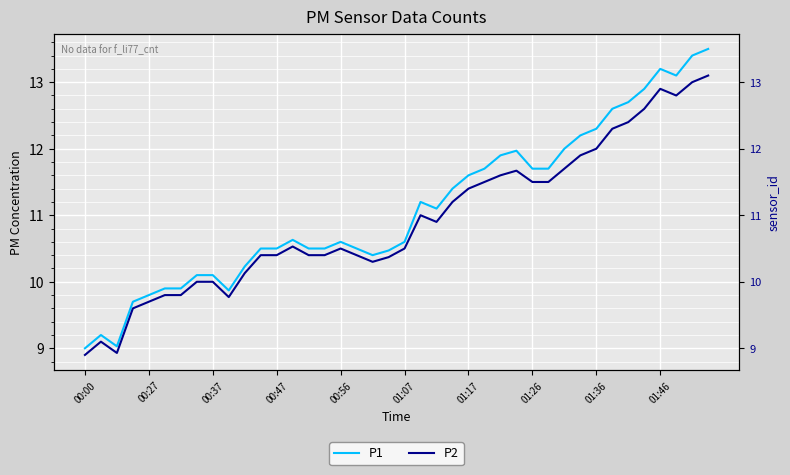

Which has a higher value, 14 or 36?

36